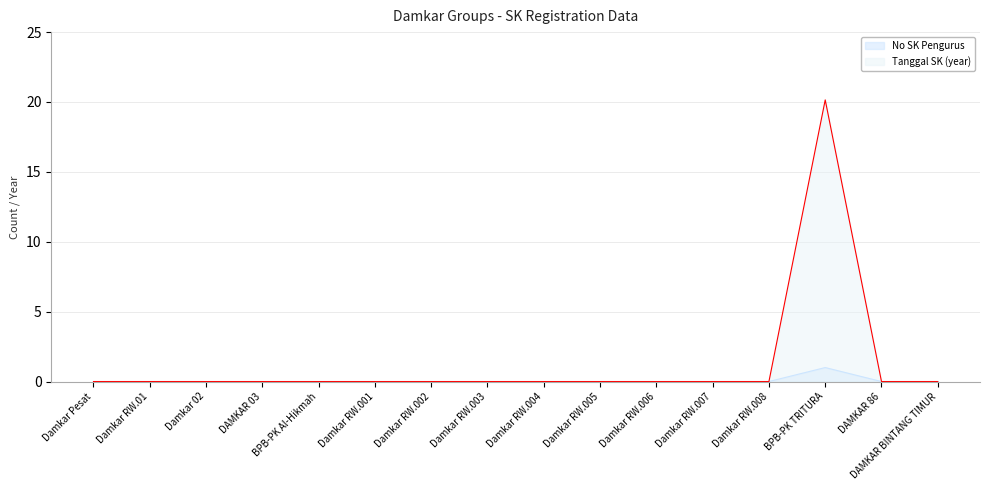

At which category does the chart reach its peak across all series?

BPB-PK TRITURA